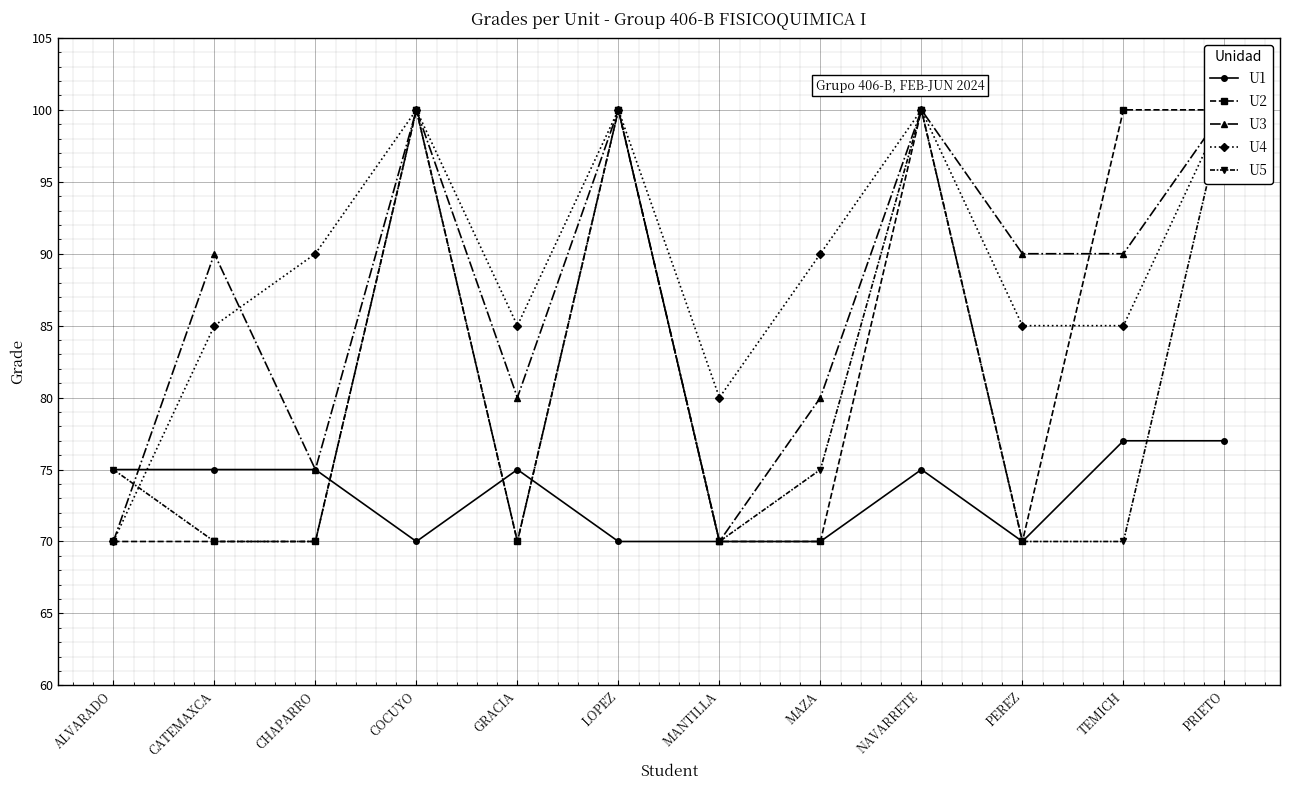

How many lines are shown in the chart?

5